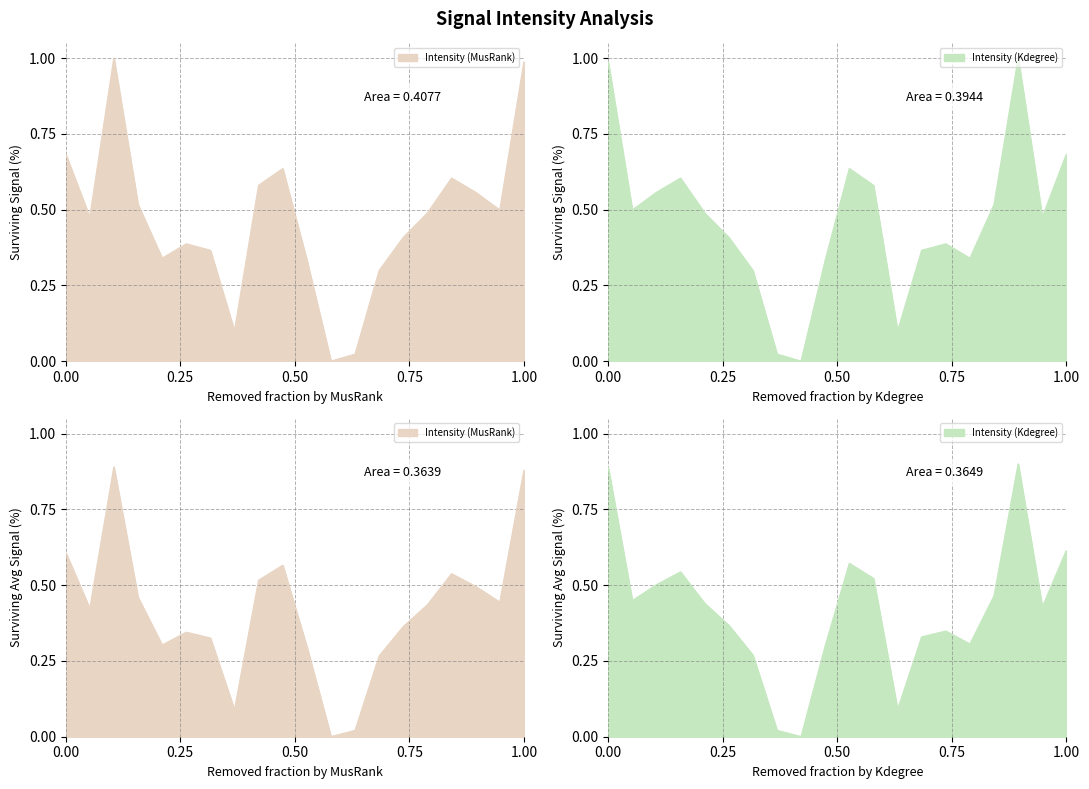

List the labels in order of value, smallest first.

22, 24, 14, 26, 20, 8, 12, 10, 28, 2, 30, 36, 6, 34, 16, 32, 18, 0, 38, 4